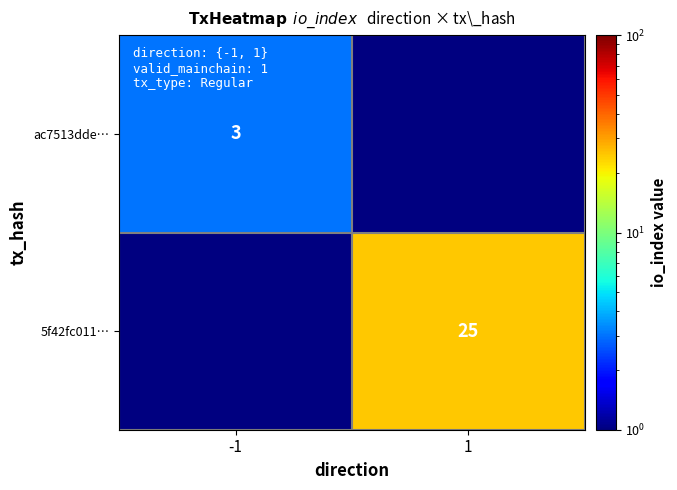

The ac7513dde… series shows 3 at -1. True or false?

True